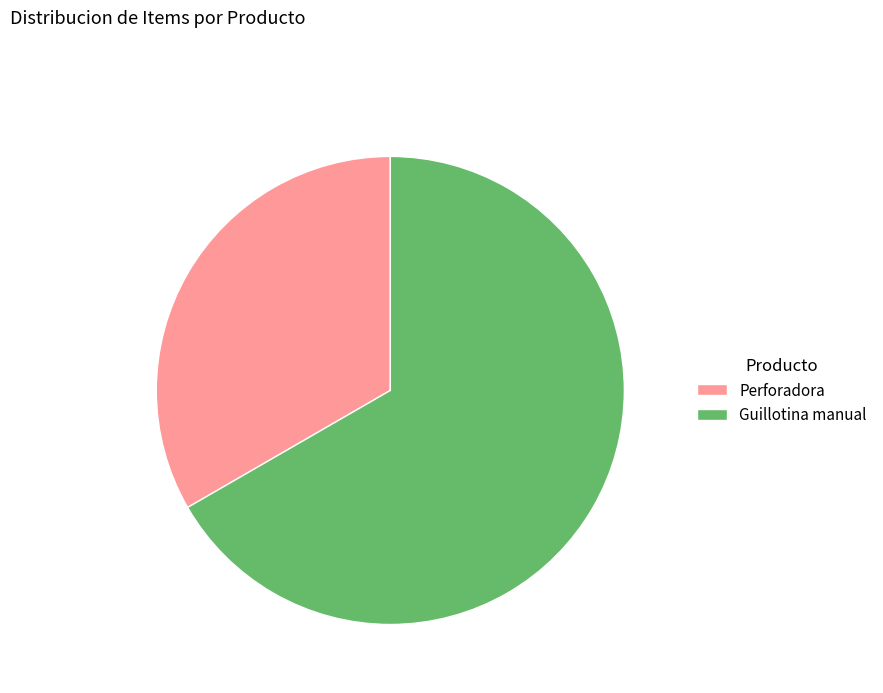

Which category accounts for the majority?

Guillotina manual